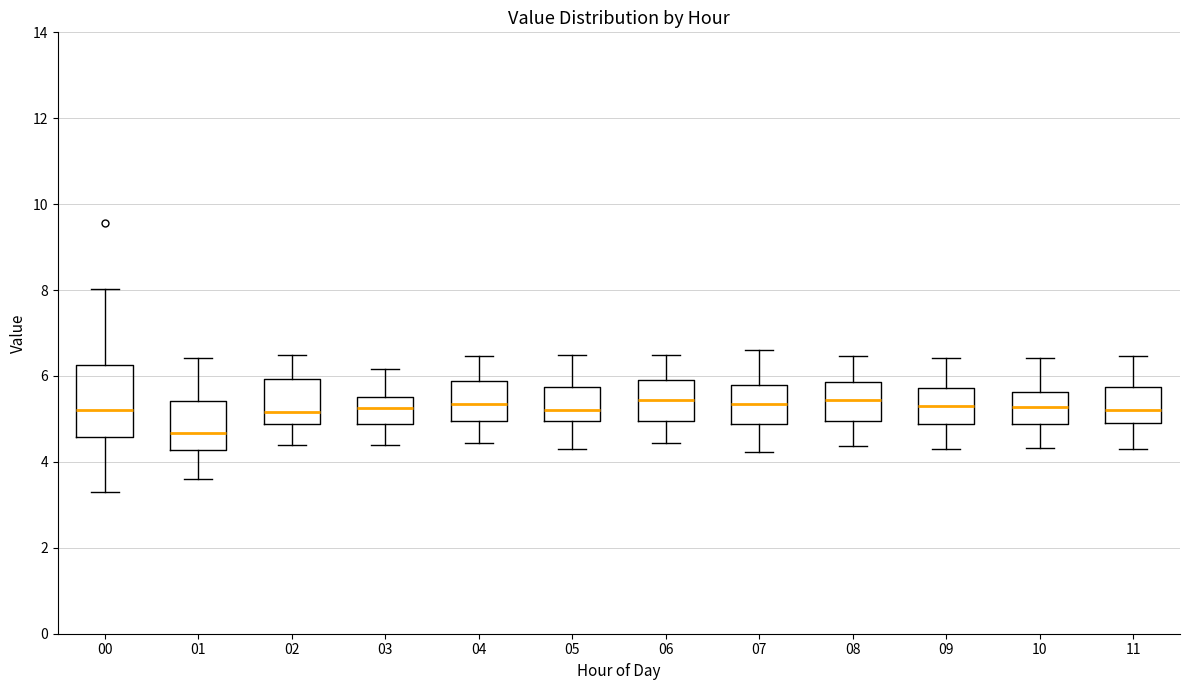

Comparing the boxes themselves (not the whiskers), which one is the tallest?

00